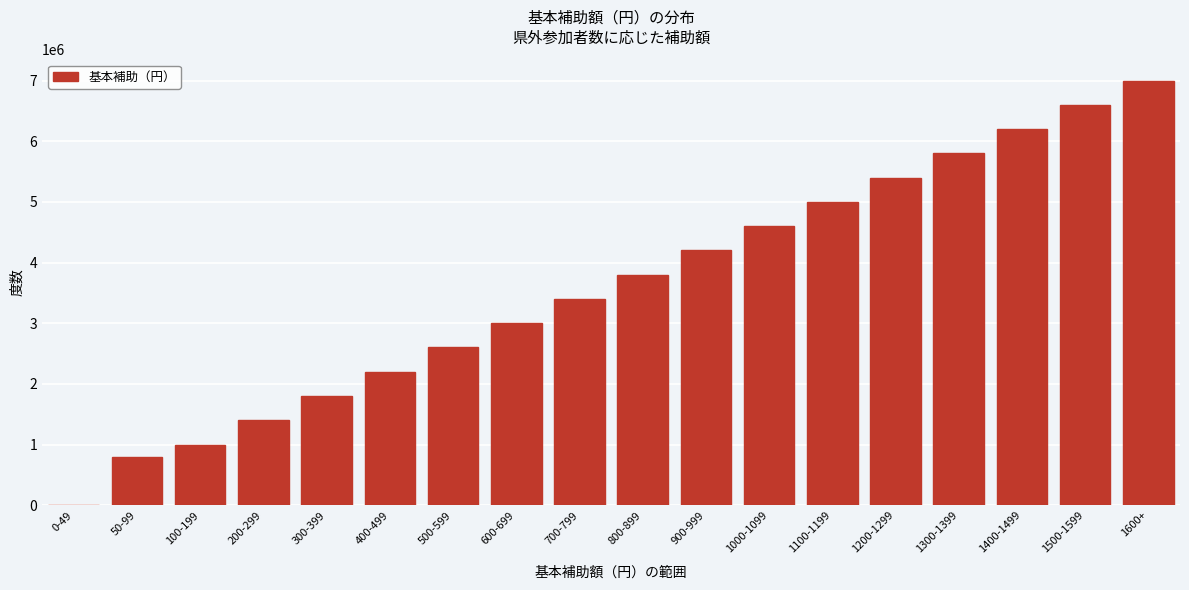

Reading right to left, transcribe all the data shown in this chart.

1600+=7000000	1500-1599=6600000	1400-1499=6200000	1300-1399=5800000	1200-1299=5400000	1100-1199=5000000	1000-1099=4600000	900-999=4200000	800-899=3800000	700-799=3400000	600-699=3000000	500-599=2600000	400-499=2200000	300-399=1800000	200-299=1400000	100-199=1000000	50-99=800000	0-49=0